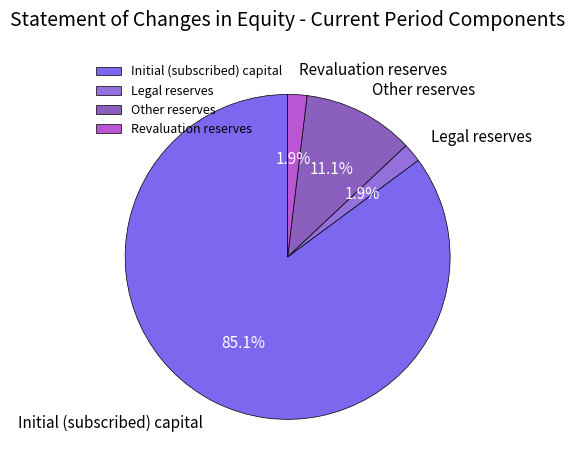

Count the number of slices in the pie.

4